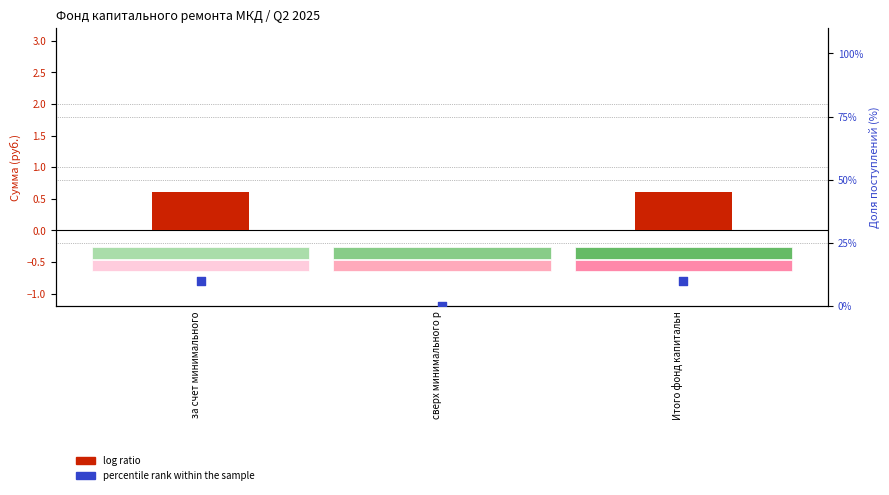

Which series contains the lowest Y value?

log ratio